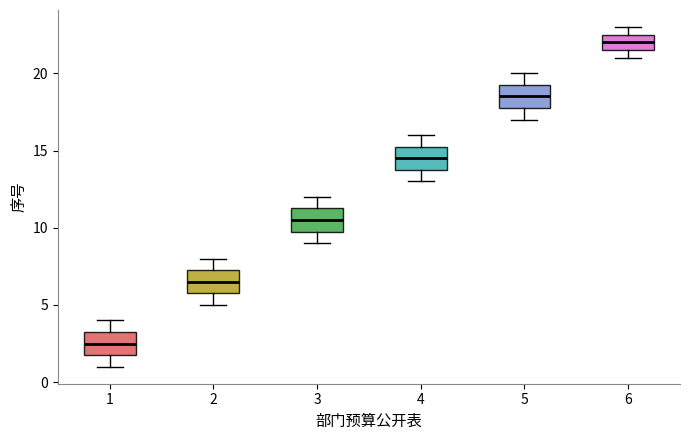

Which box has the lowest median line?

1